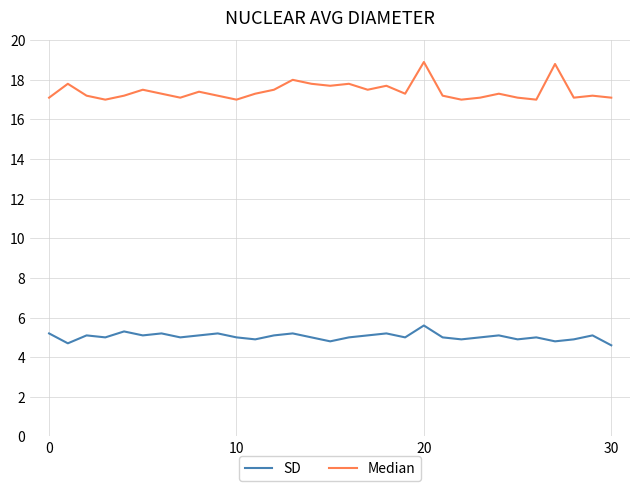

List the series in order of their peak value, lowest first.

SD, Median